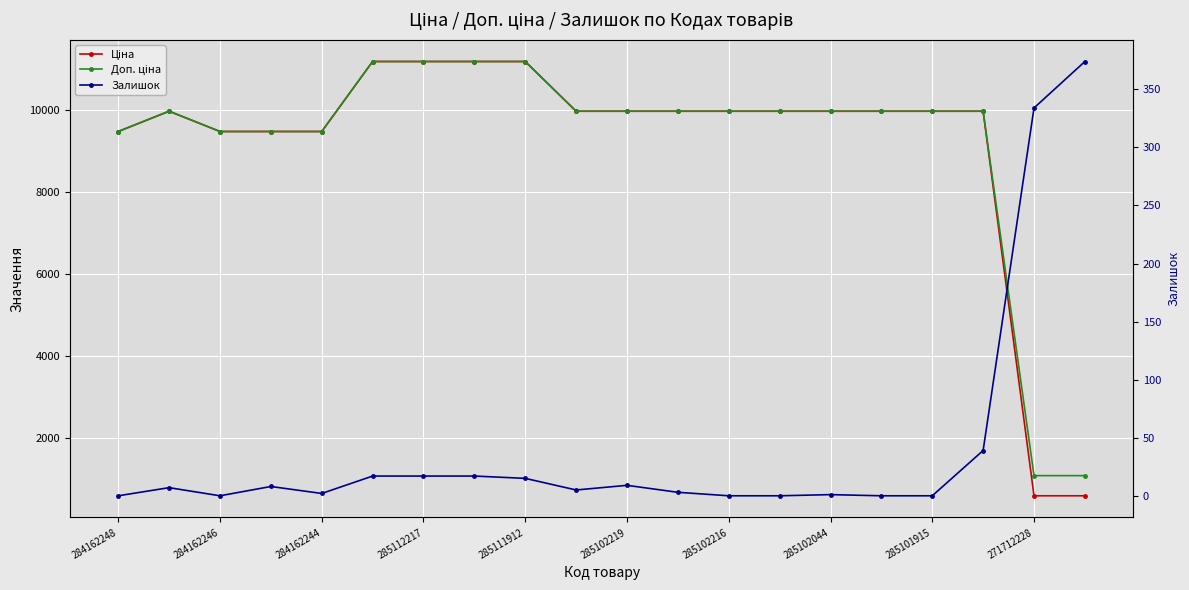

Which series has the largest total across all categories?

Доп. ціна